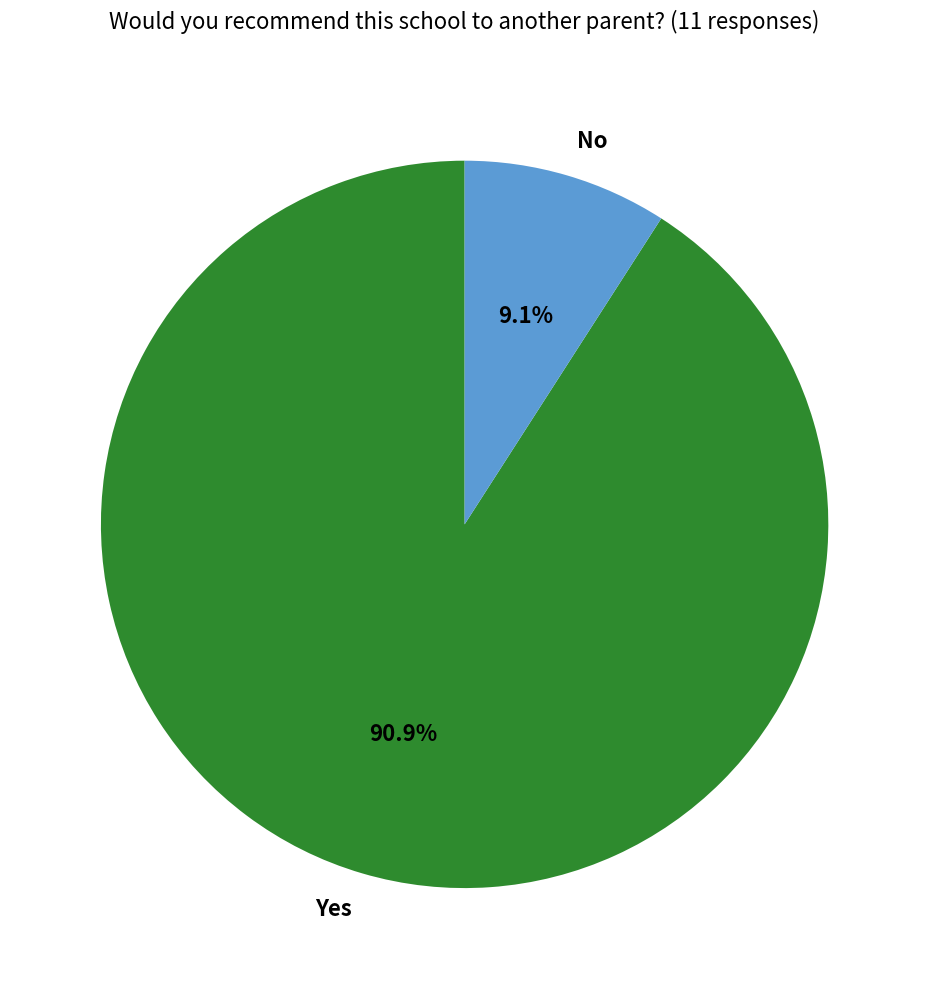

What percentage is the No slice, to the nearest percent?

9%